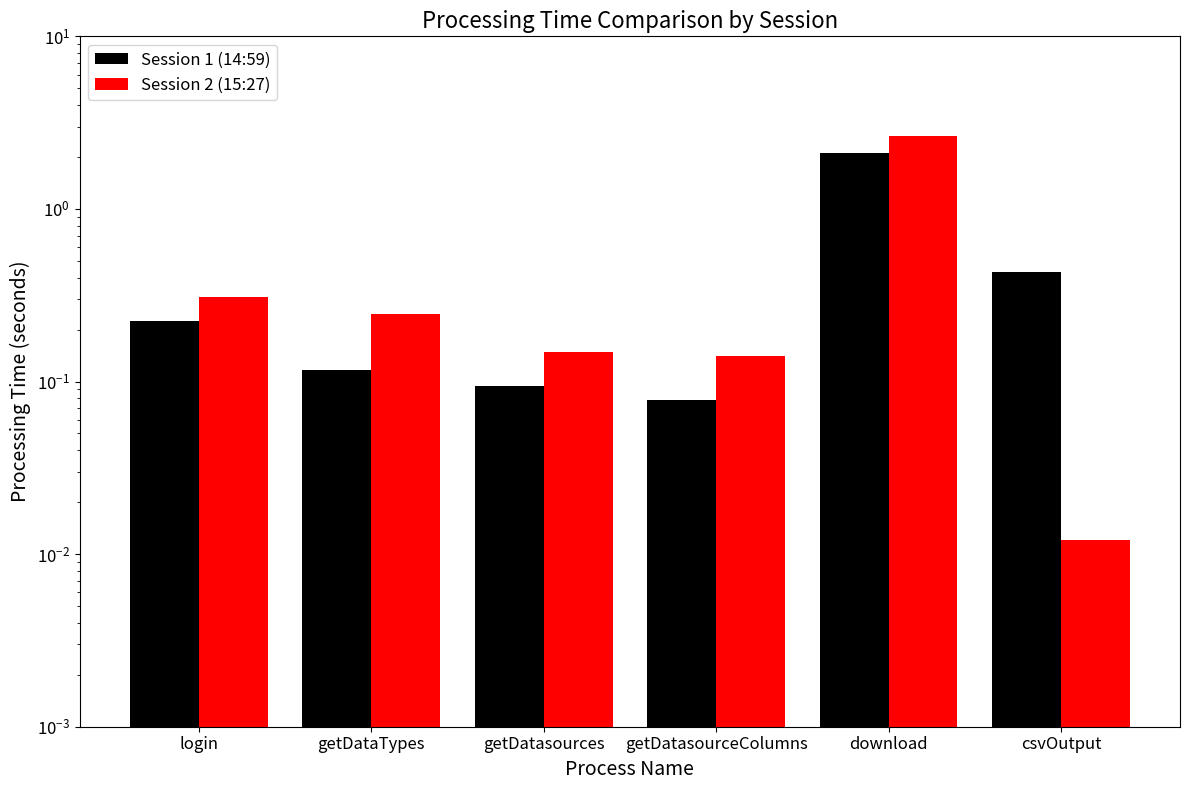

At which category is the sum across all series the highest?

download